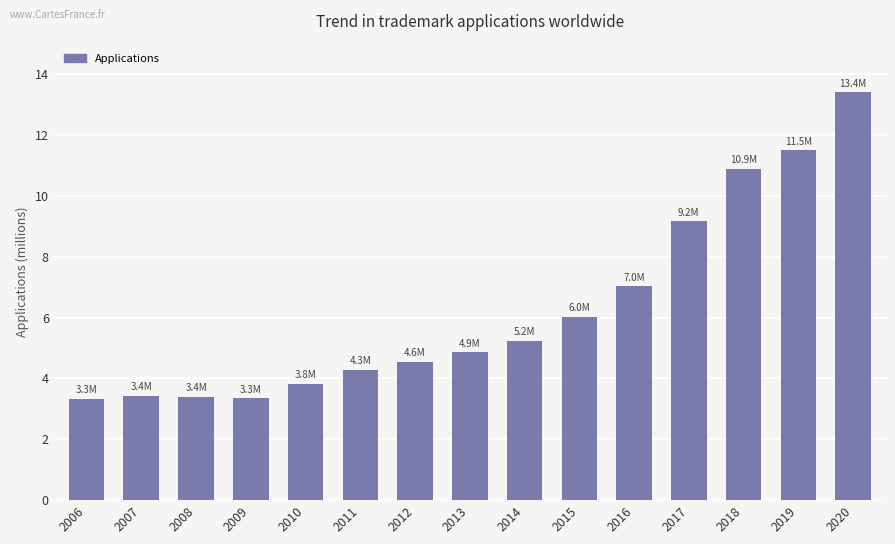

Is it true that the value at 2011 is 6601161?

False